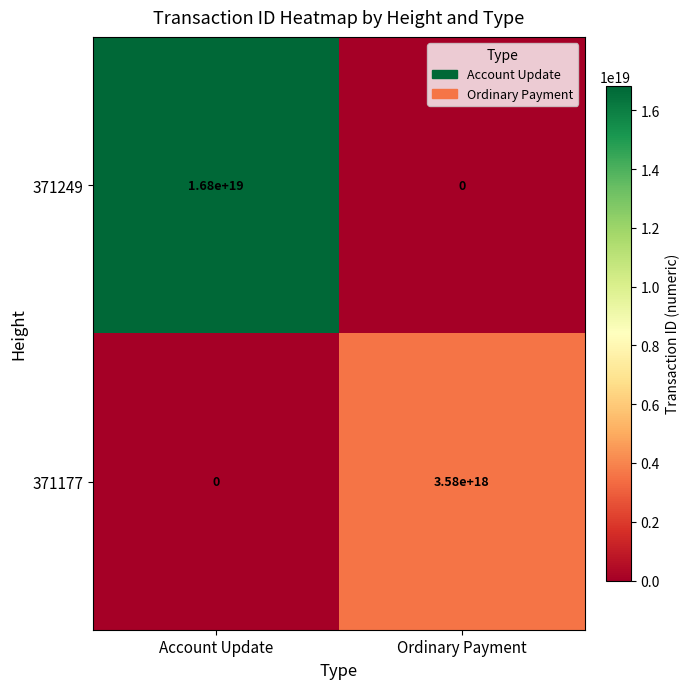

Between Account Update and Ordinary Payment, which series saw the biggest shift?

371249